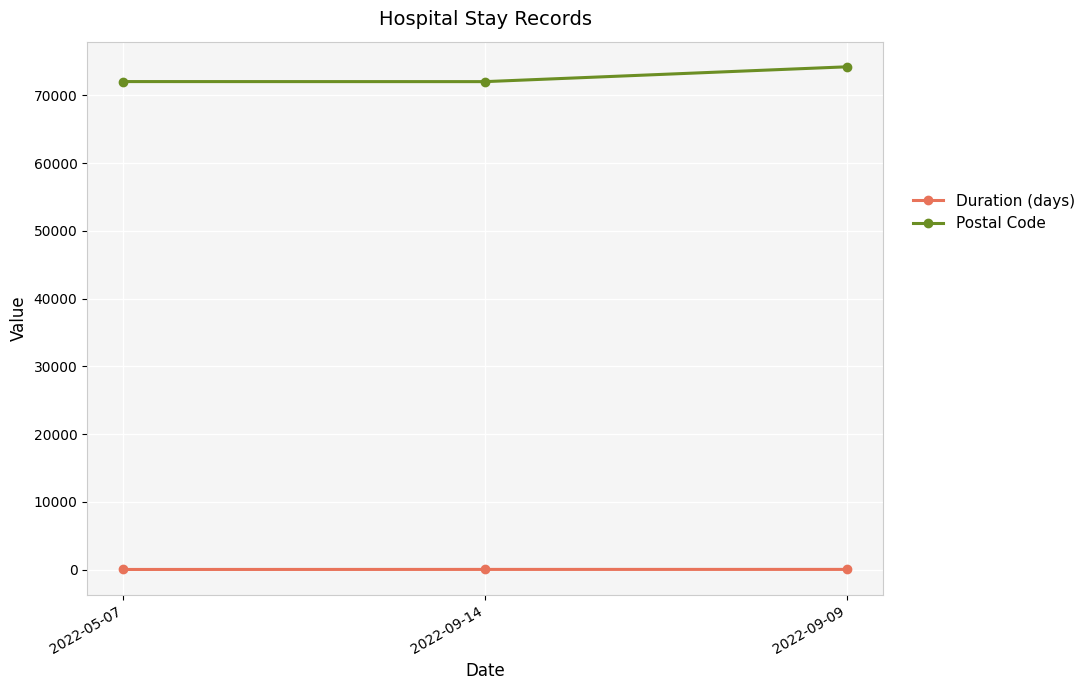

What is the label of the 2nd point from the left?

2022-09-14